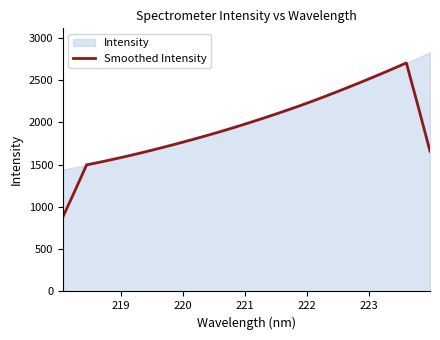

How many data points are less than 1962?

16